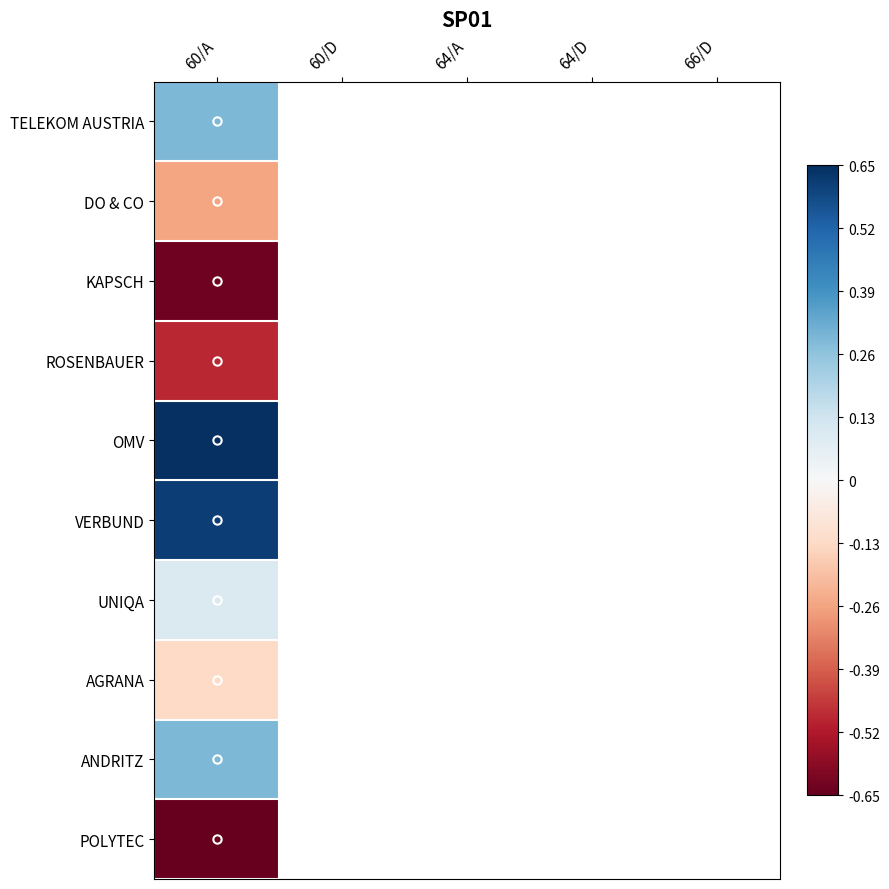

The value of AGRANA at 60/A is -0.1. True or false?

True